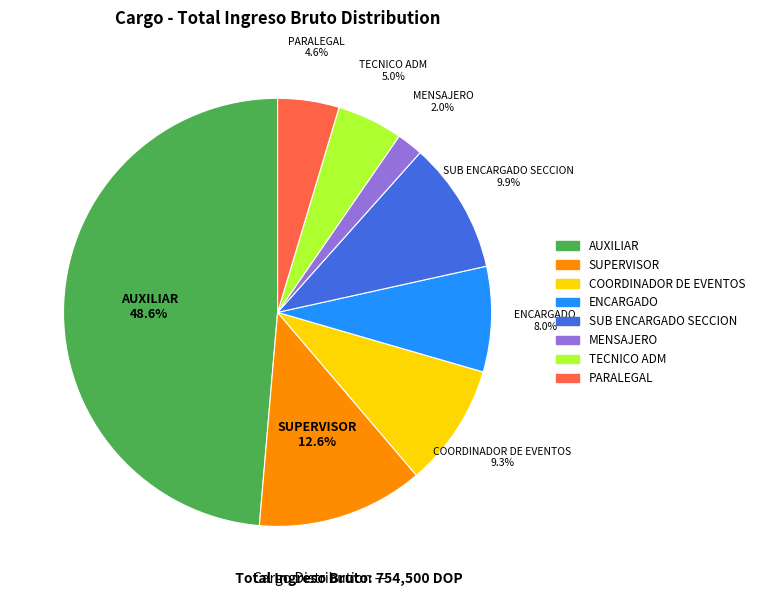

True or false: ENCARGADO accounts for 8% of the total.

True